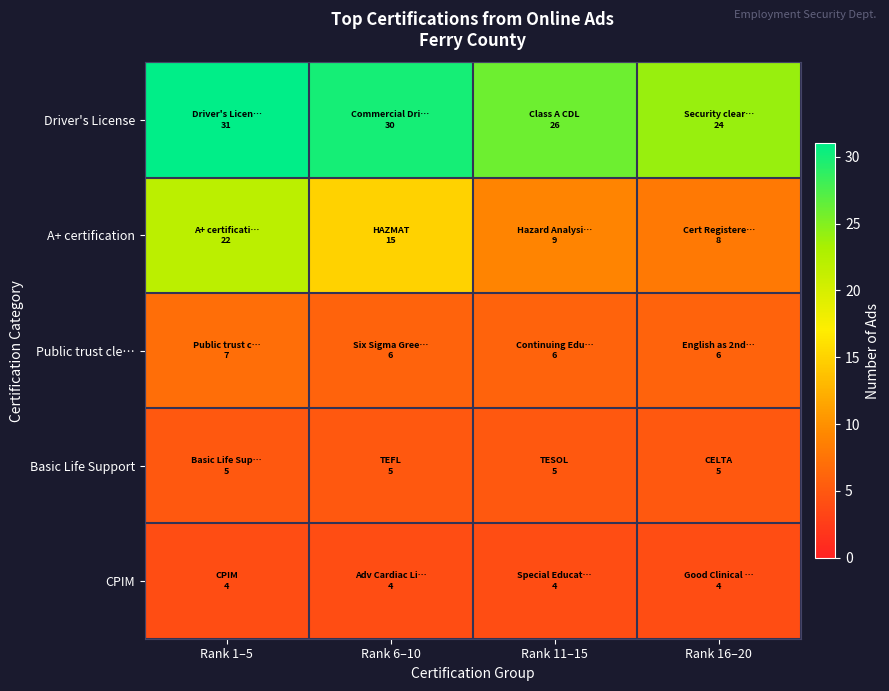

Reading left to right, extract all data points from this chart.

Driver's License: Rank 1–5=31	Rank 6–10=30	Rank 11–15=26	Rank 16–20=24
A+ certification: Rank 1–5=22	Rank 6–10=15	Rank 11–15=9	Rank 16–20=8
Public trust cle…: Rank 1–5=7	Rank 6–10=6	Rank 11–15=6	Rank 16–20=6
Basic Life Support: Rank 1–5=5	Rank 6–10=5	Rank 11–15=5	Rank 16–20=5
CPIM: Rank 1–5=4	Rank 6–10=4	Rank 11–15=4	Rank 16–20=4